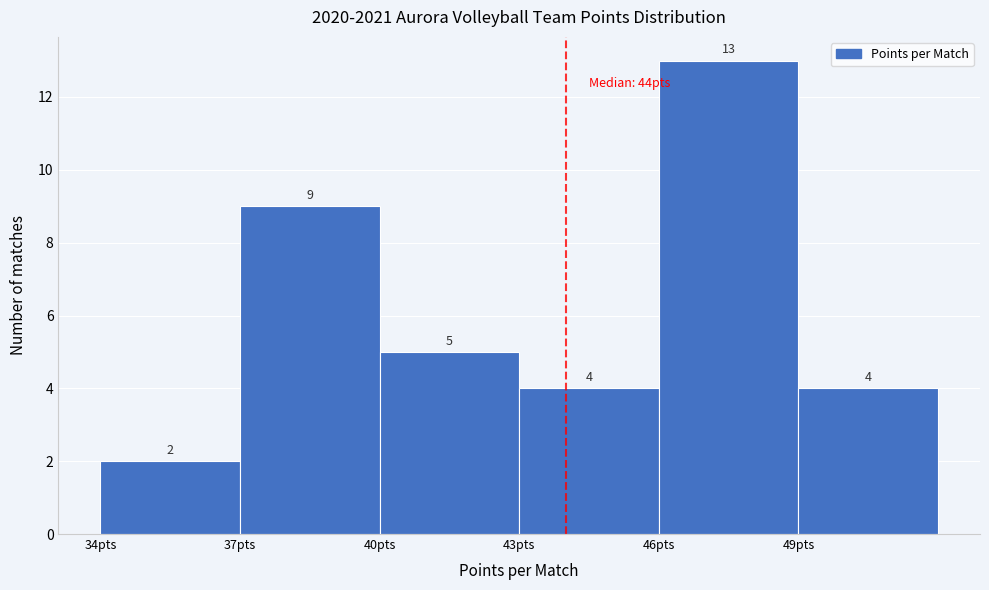

Reading left to right, list every bar in this chart as the range it spans on the x-axis followed by its height.

34 to 37: 2
37 to 40: 9
40 to 43: 5
43 to 46: 4
46 to 49: 13
49 to 52: 4